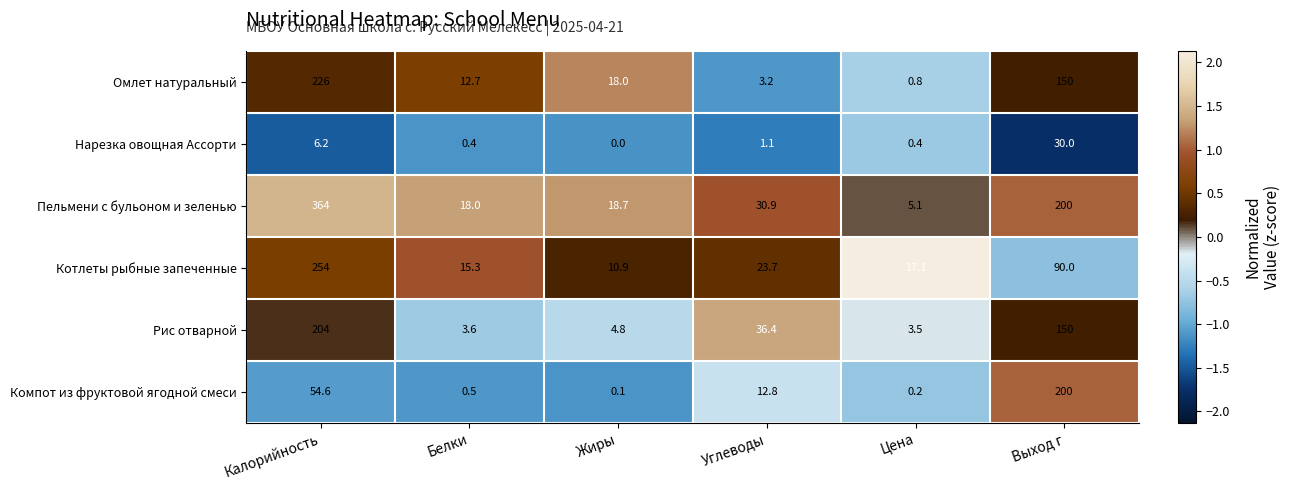

The value of Котлеты рыбные запеченные at Выход г is 148.4. True or false?

False